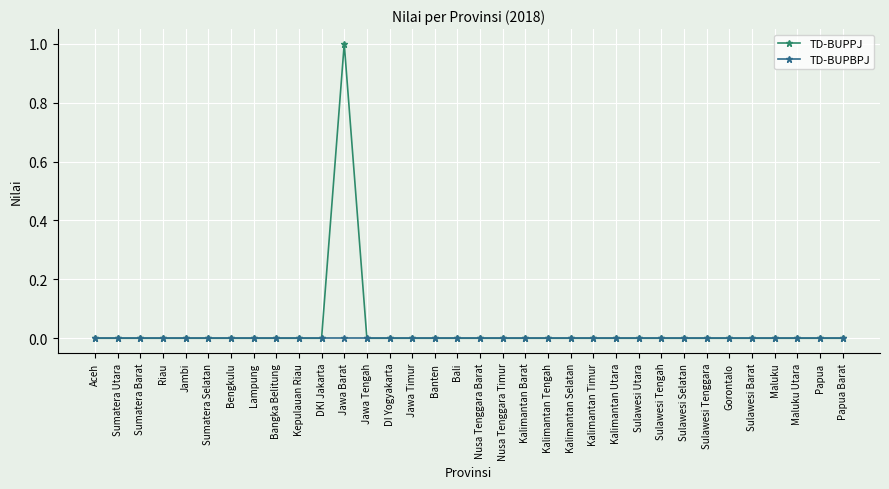

Count the number of categories in the chart.

34